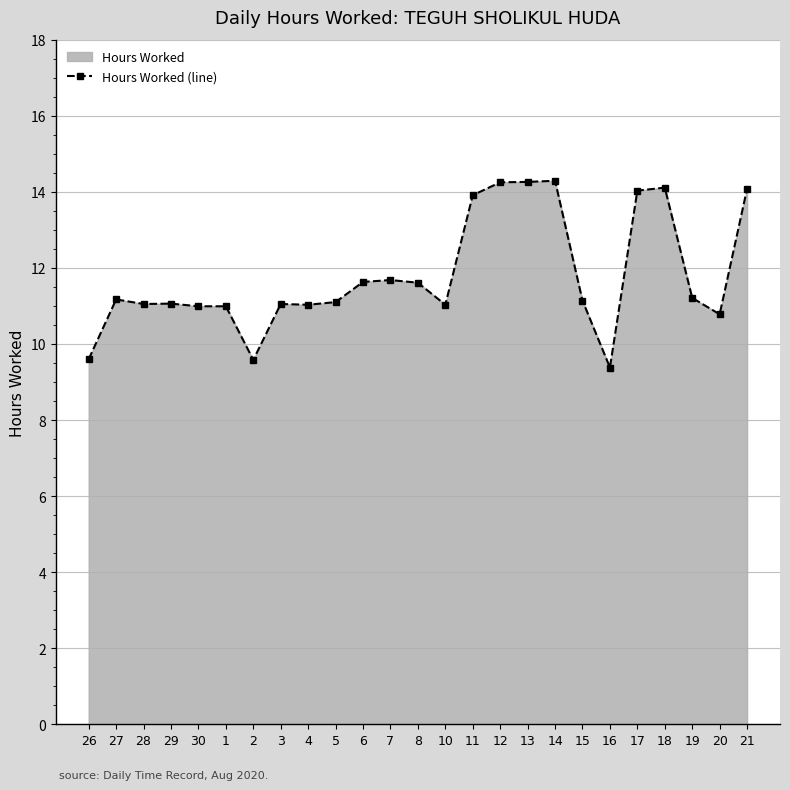

What is the label of the 22nd point from the left?

18